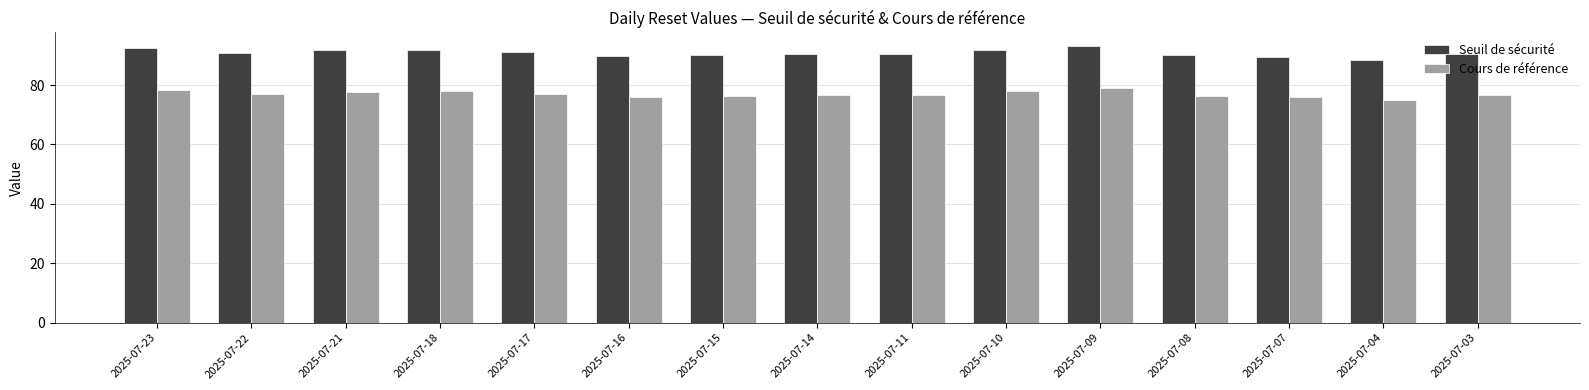

Is the value of Seuil de sécurité at 2025-07-04 greater than the value of Cours de référence at 2025-07-10?

Yes